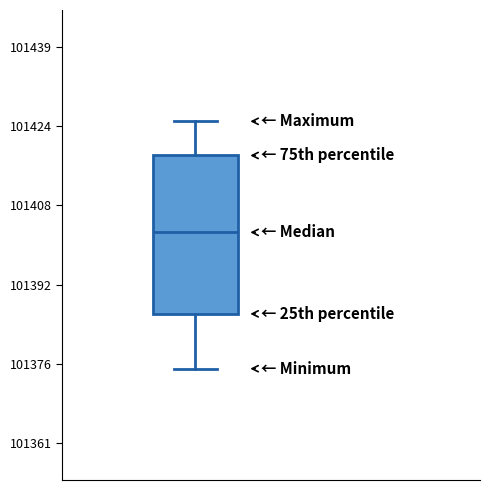

Read this box plot against the y-axis: the position of the median line, the range covered by the box, and the ends of both whiskers. The values are not printed on the chart, so give them approximately, as read against the axis.

median 101402, box 101386 to 101418, whiskers 101376 to 101424